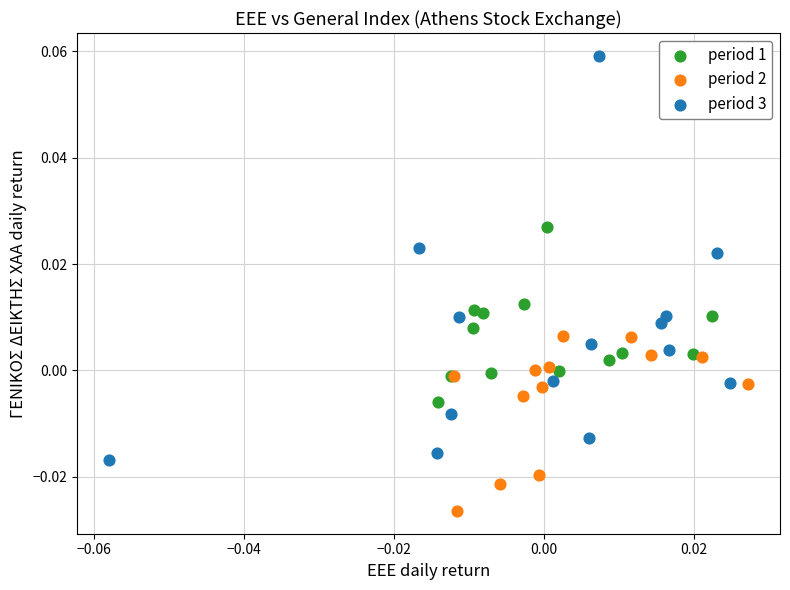

Which series has the largest Y range (max minus min)?

period 3